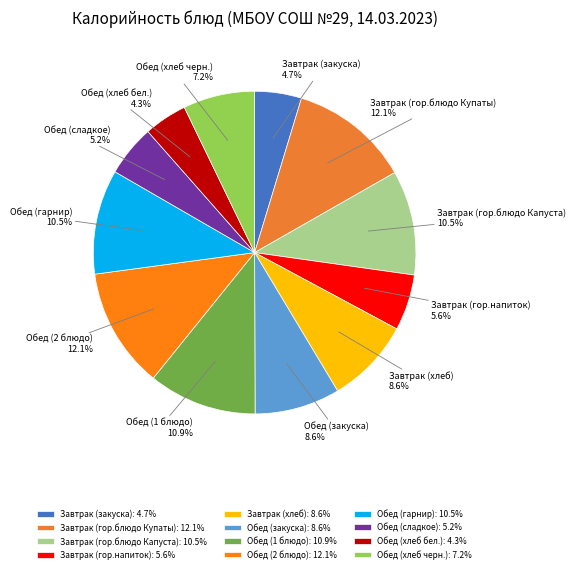

What percentage is the Обед (2 блюдо) slice, to the nearest percent?

12%